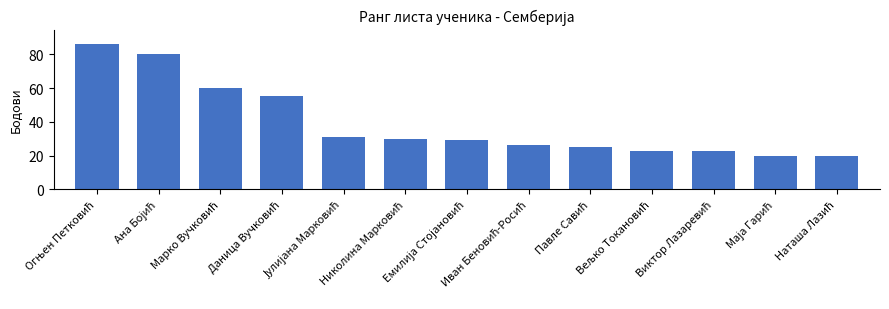

What is the value of the 5th bar from the left?

31